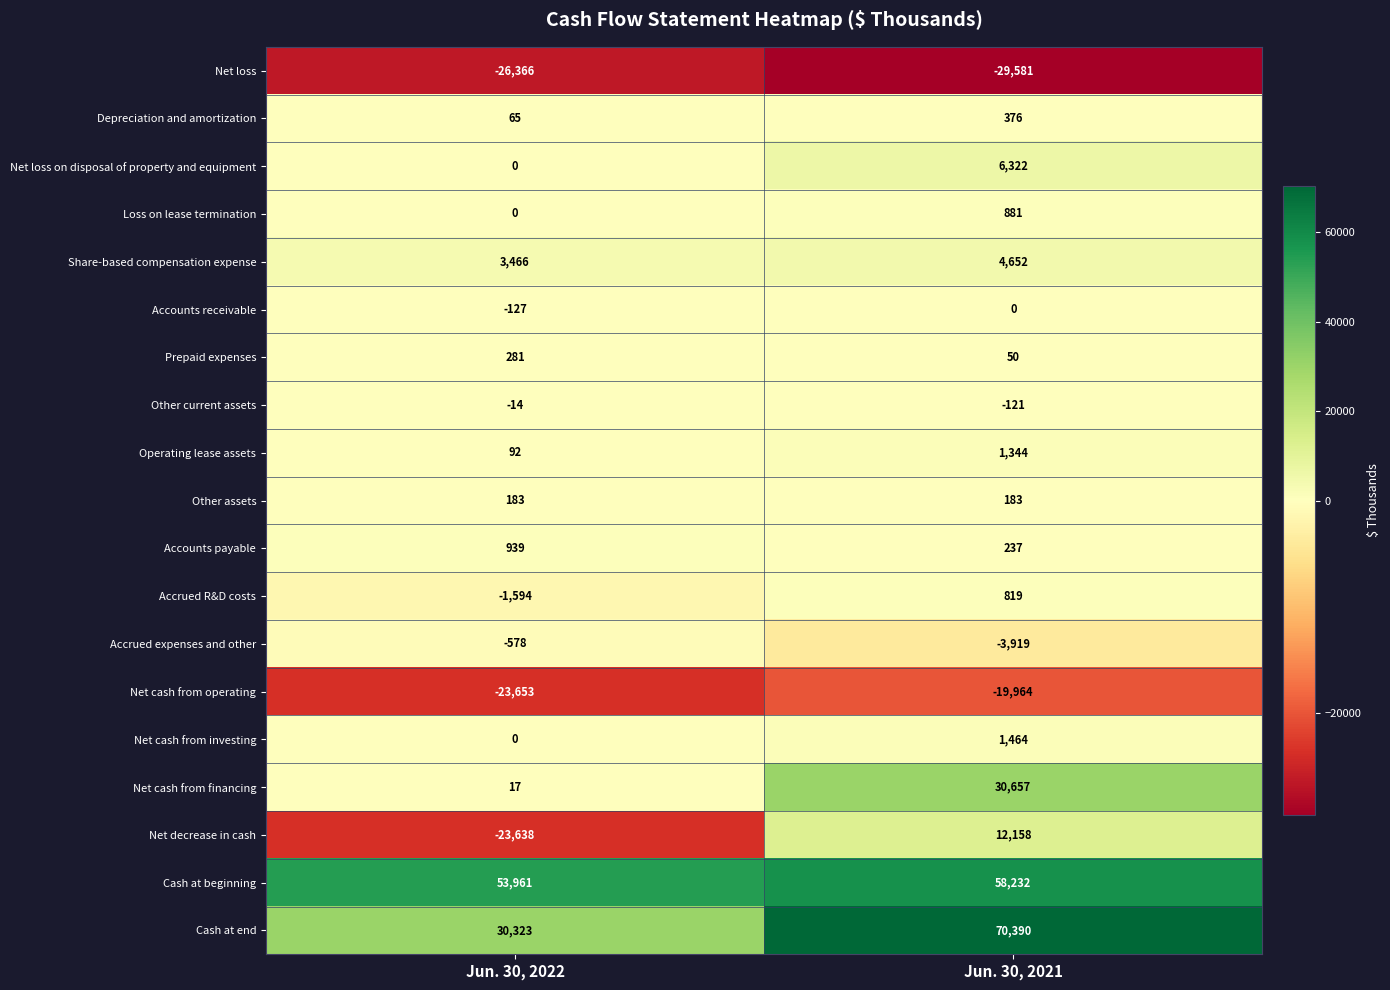

At how many categories does at least one series exceed 5019?

2